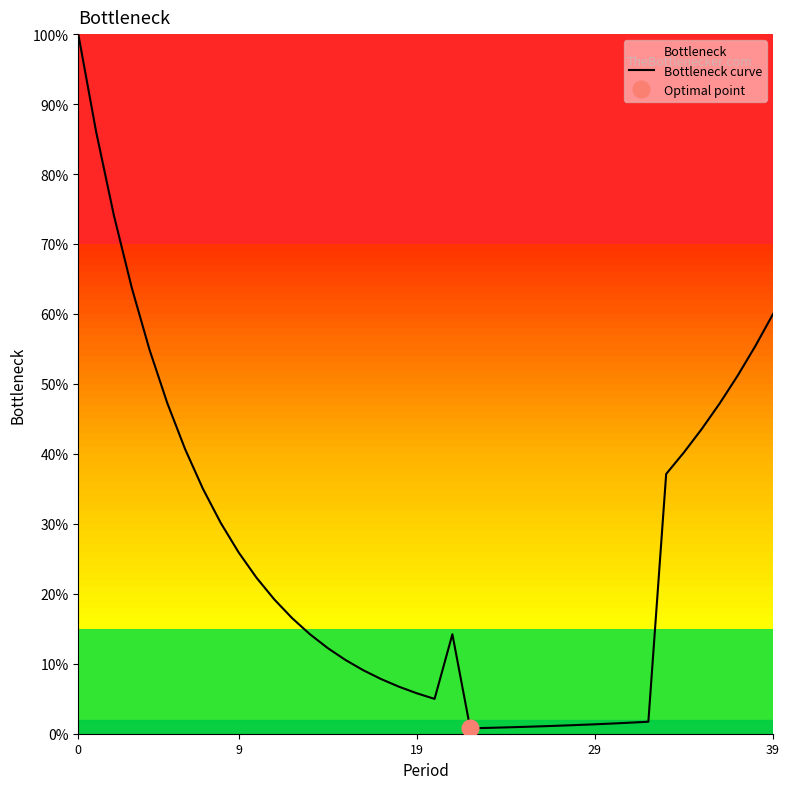

Which category has the lowest value across all series?

22